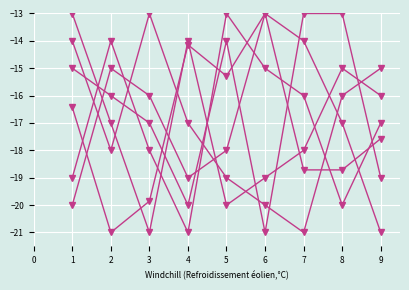

Does the chart display data point markers on the line(s)?

Yes